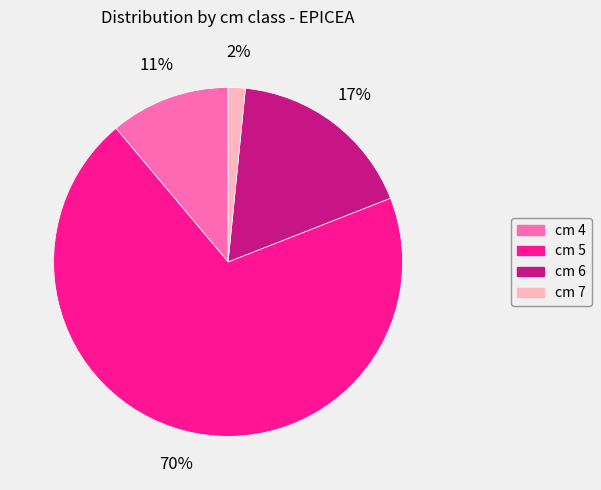

Is there any slice that represents more than half of the pie?

Yes